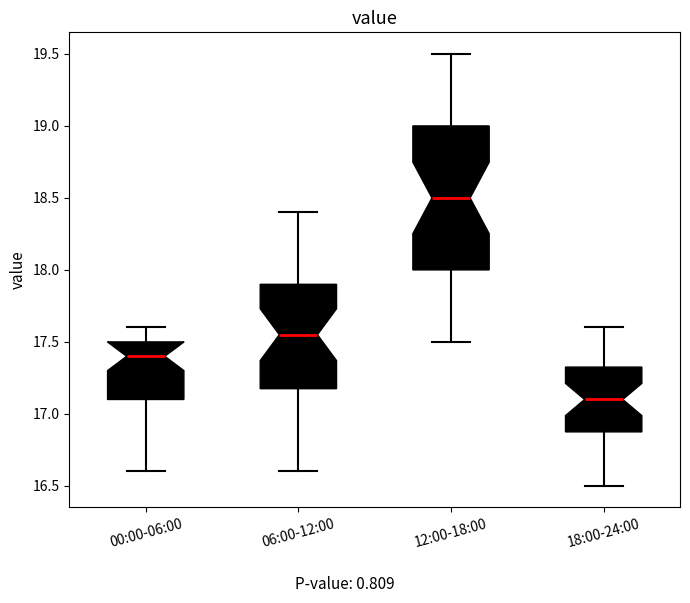

Where does the upper whisker of the box for 00:00-06:00 end on the y-axis? The values are not printed on the chart, so give them approximately, as read against the axis.

17.60